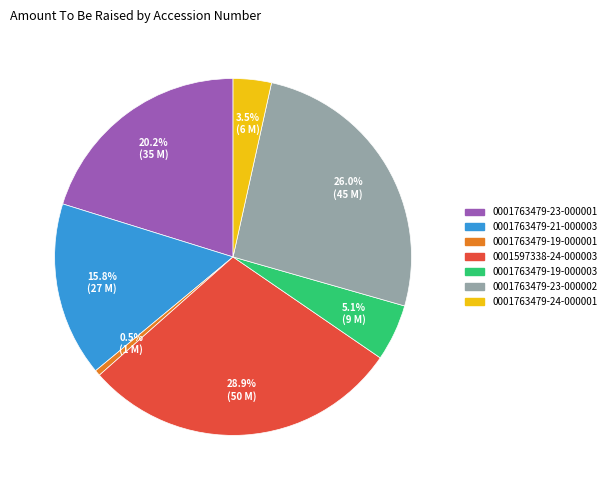

The 0001763479-23-000002 slice represents 26% of the pie. True or false?

True